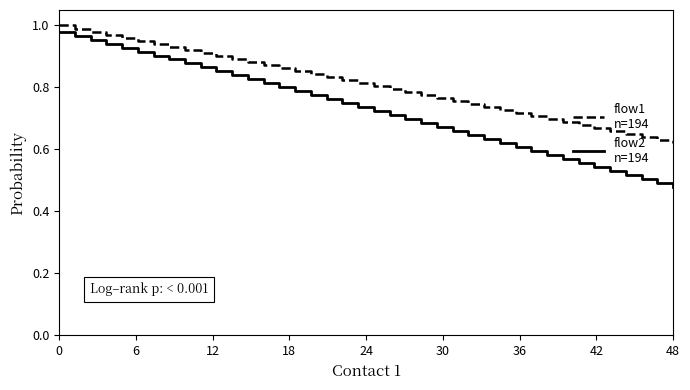

Is this an area chart (filled region under the line)?

No